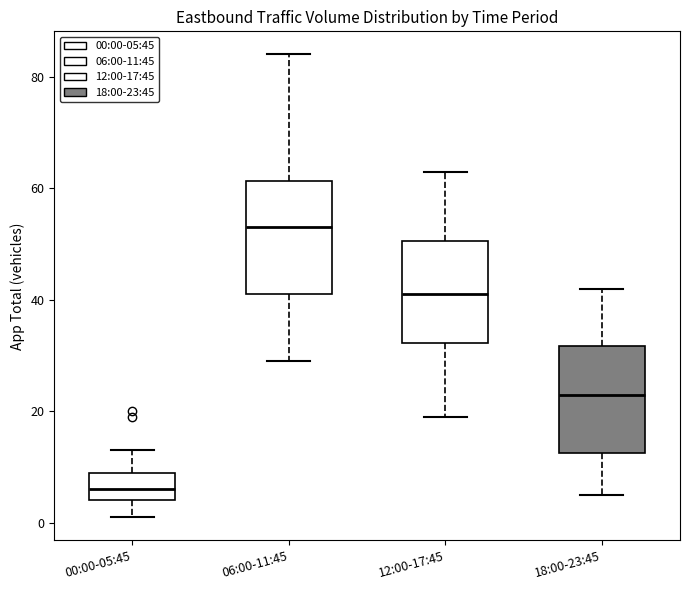

Reading left to right, read every box against the y-axis: the position of its median line, the range the box covers, and the ends of its whiskers. The values are not printed on the chart, so give them approximately, as read against the axis.

00:00-05:45: median 6, box 4 to 10, whiskers 2 to 14
06:00-11:45: median 54, box 42 to 62, whiskers 30 to 84
12:00-17:45: median 42, box 32 to 50, whiskers 20 to 64
18:00-23:45: median 24, box 12 to 32, whiskers 6 to 42